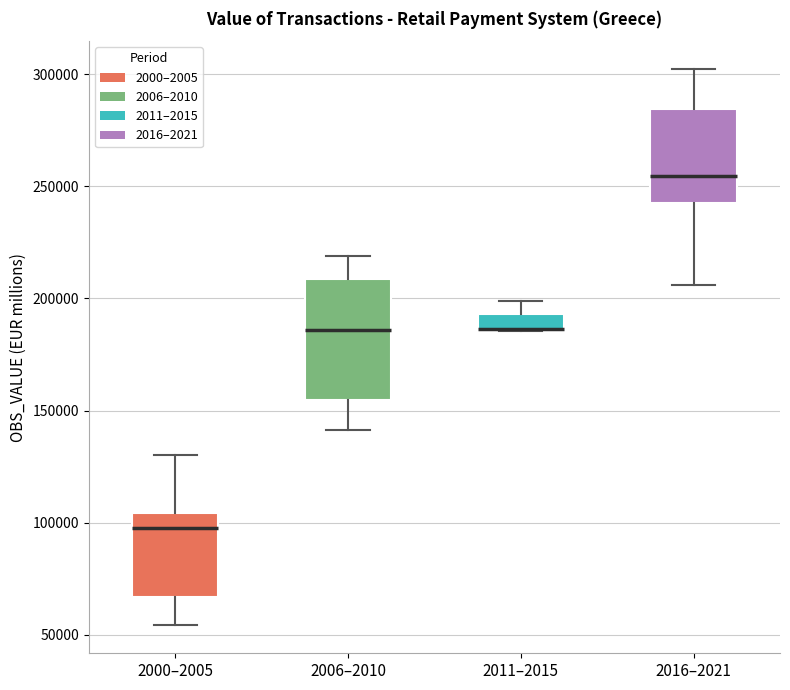

Where is the upper edge of the box for 2000–2005 on the y-axis? The values are not printed on the chart, so give them approximately, as read against the axis.

105000